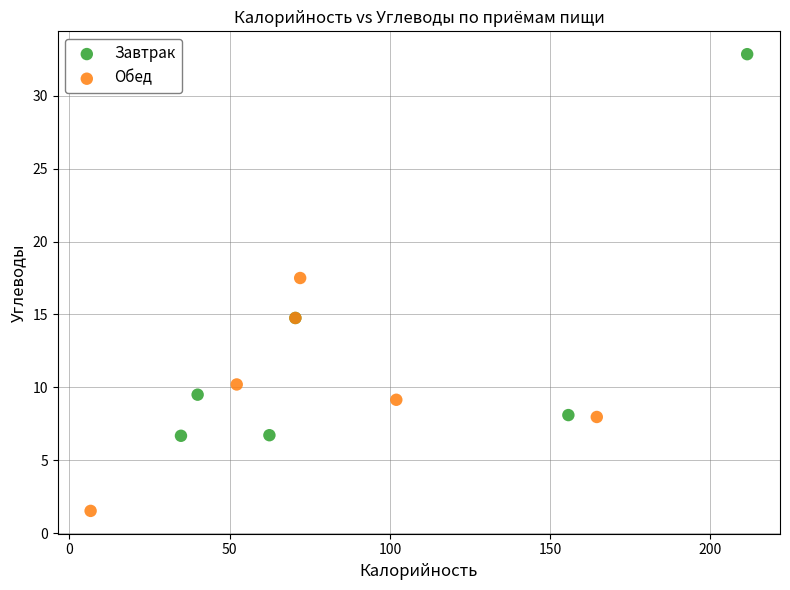

What are all the series names shown in the legend?

Завтрак, Обед